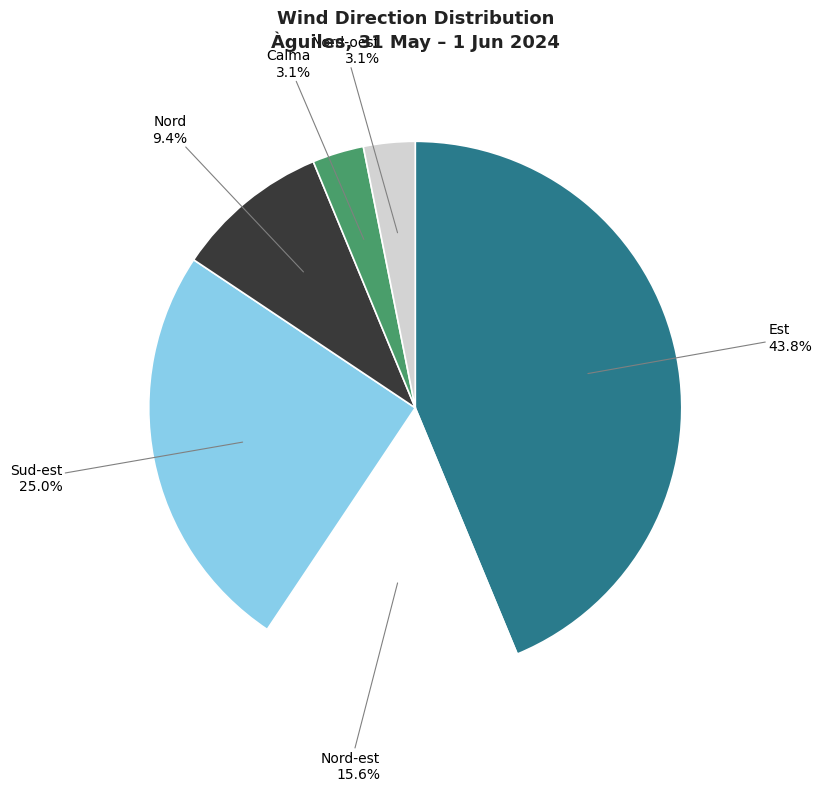

Approximately how many times larger is the value at Nord compared to Nord-est?

0.6